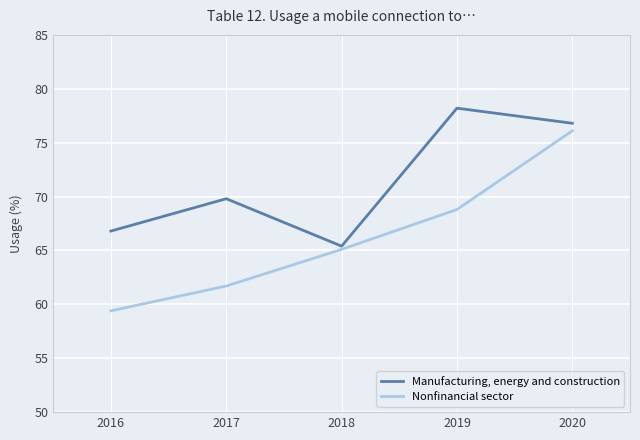

What value does the Manufacturing, energy and construction series have at 2018?

65.4